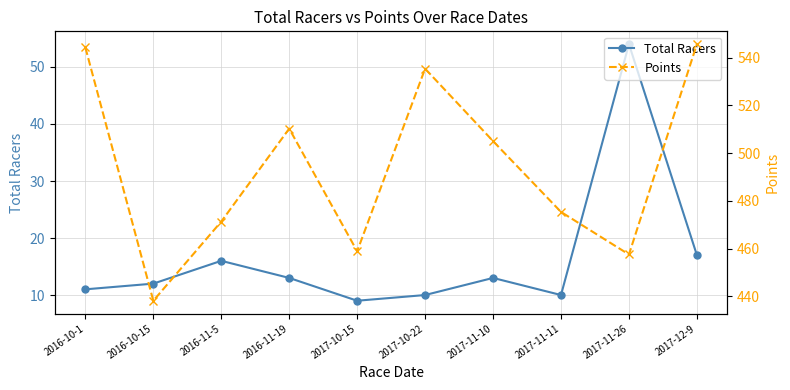

Reading left to right, extract all data points from this chart.

Total Racers: 2016-10-1=11.0	2016-10-15=12.0	2016-11-5=16.0	2016-11-19=13.0	2017-10-15=9.0	2017-10-22=10.0	2017-11-10=13.0	2017-11-11=10.0	2017-11-26=54.0	2017-12-9=17.0
Points: 2016-10-1=544.3	2016-10-15=438.2	2016-11-5=471.4	2016-11-19=510.3	2017-10-15=458.9	2017-10-22=535.4	2017-11-10=505.1	2017-11-11=475.4	2017-11-26=457.6	2017-12-9=545.7